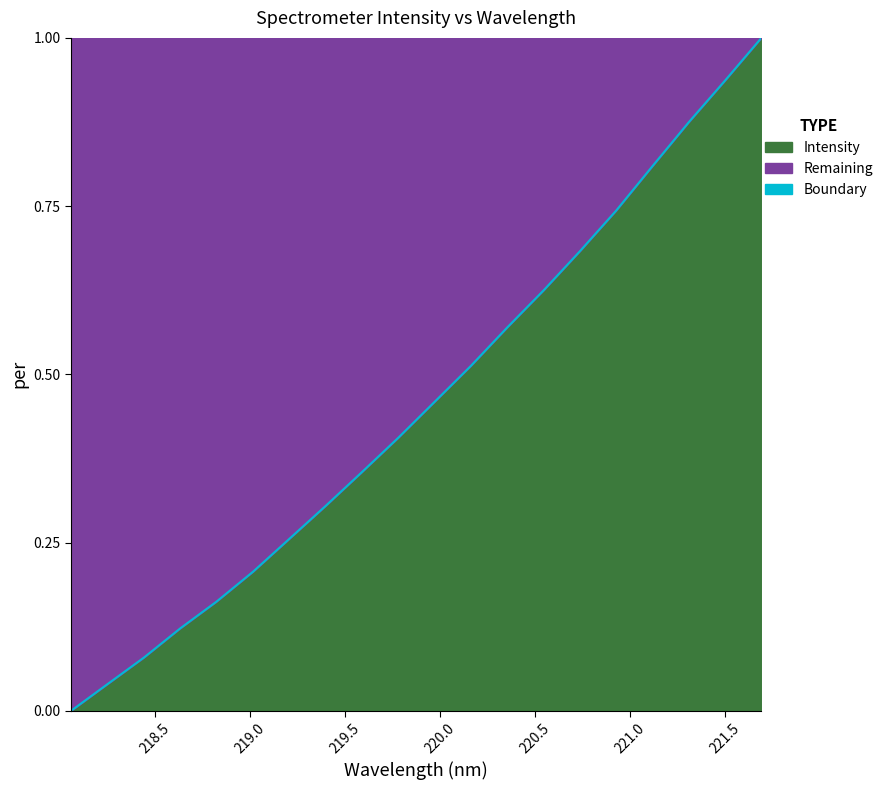

What is the maximum value shown in the chart?

1.0